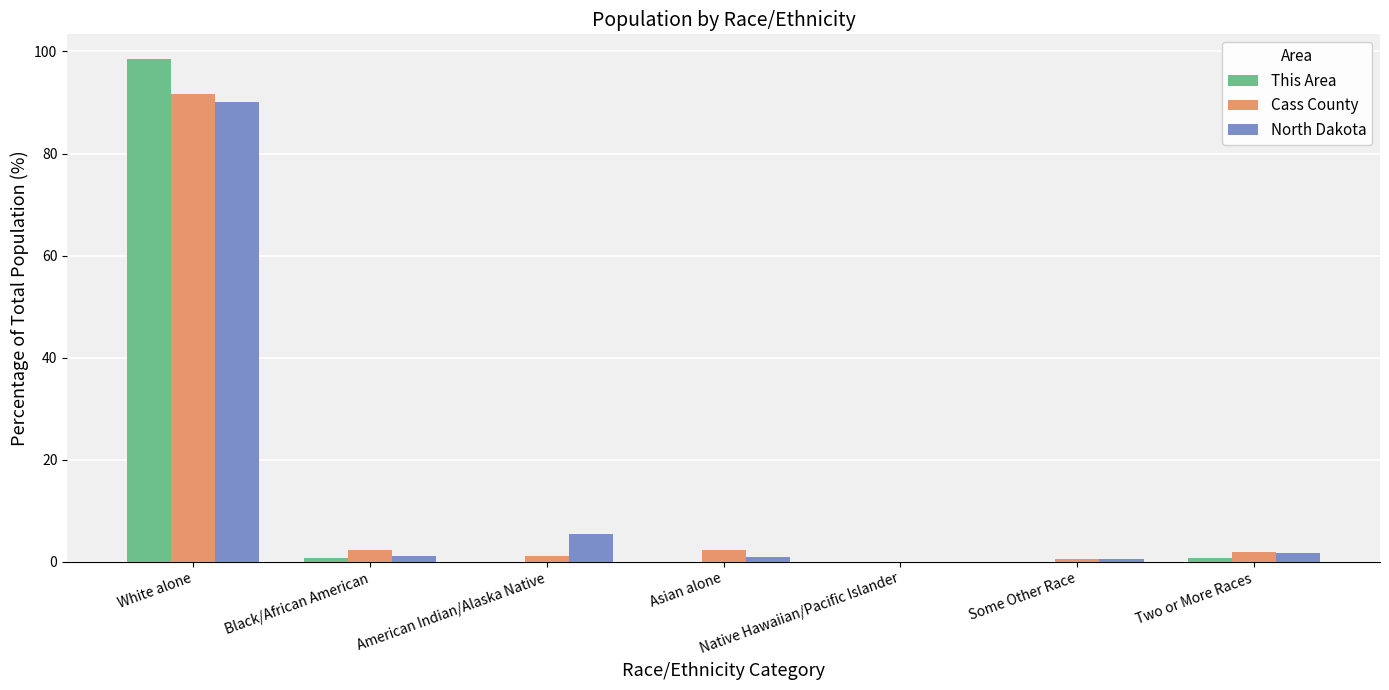

What is the sum of the Cass County values at American Indian/Alaska Native and Native Hawaiian/Pacific Islander?

1.3